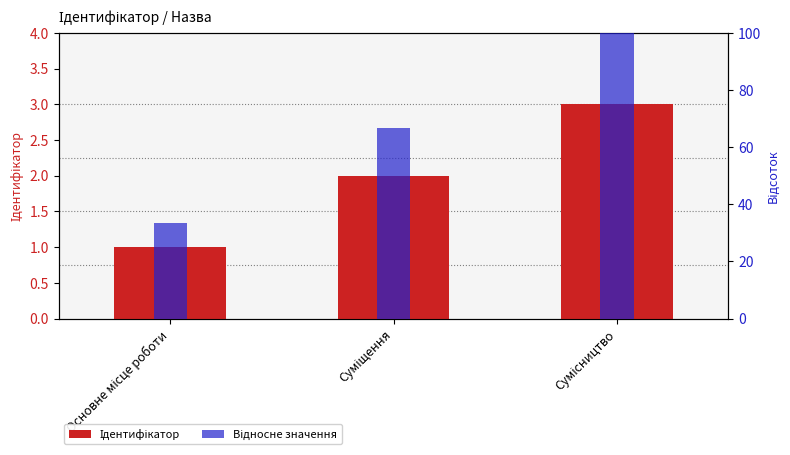

Rank the series by their maximum value, from highest to lowest.

Відносне значення, Ідентифікатор